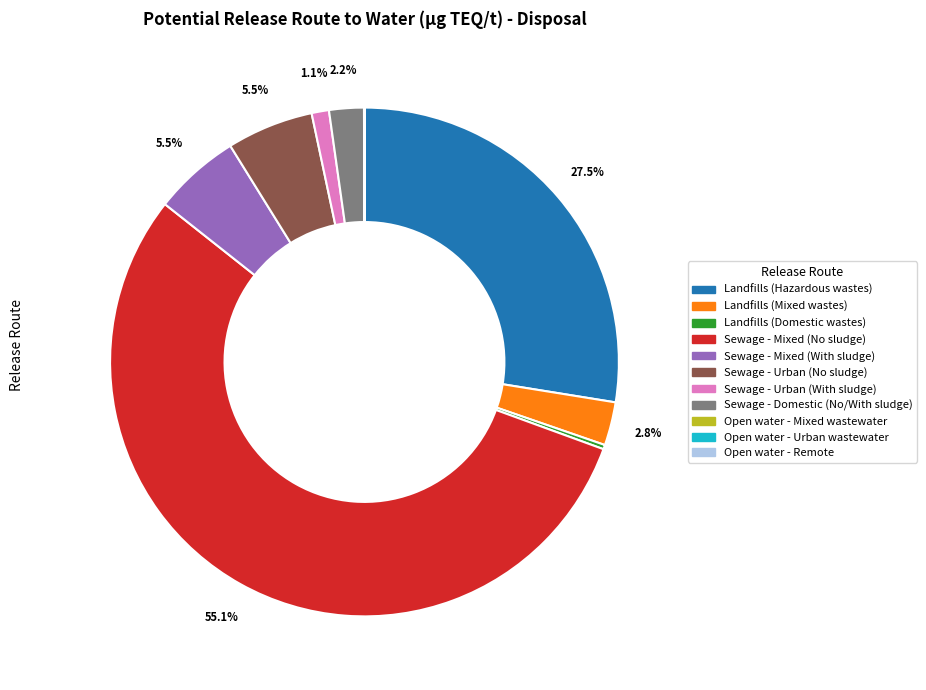

To the nearest percent, what is the difference between the Sewage - Mixed (No sludge) and Sewage - Urban (With sludge) slice percentages?

54%